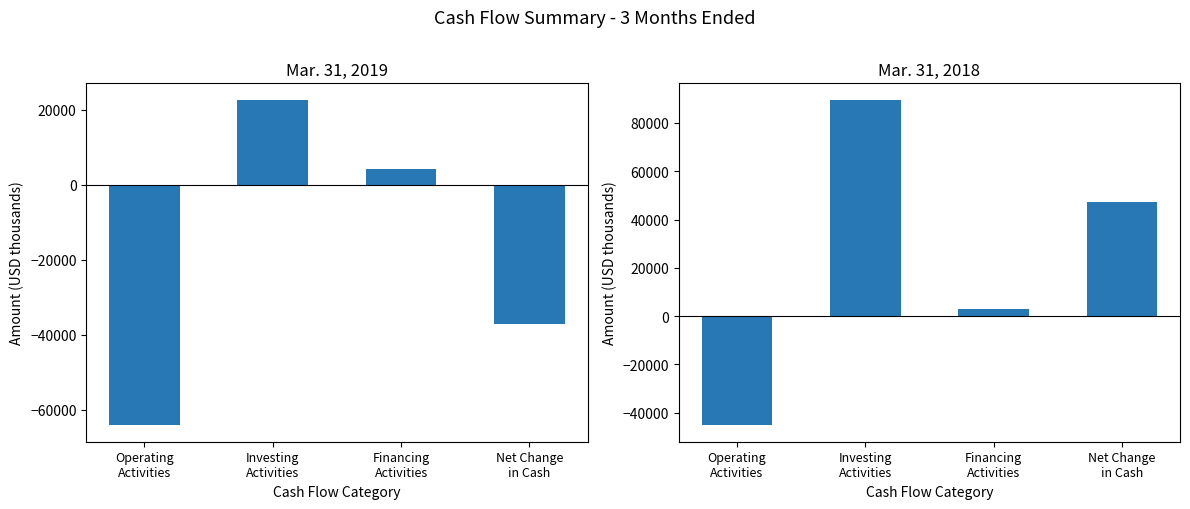

Is the value of Mar. 31, 2019 at Operating
Activities greater than the value of Mar. 31, 2018 at Net Change
in Cash?

No